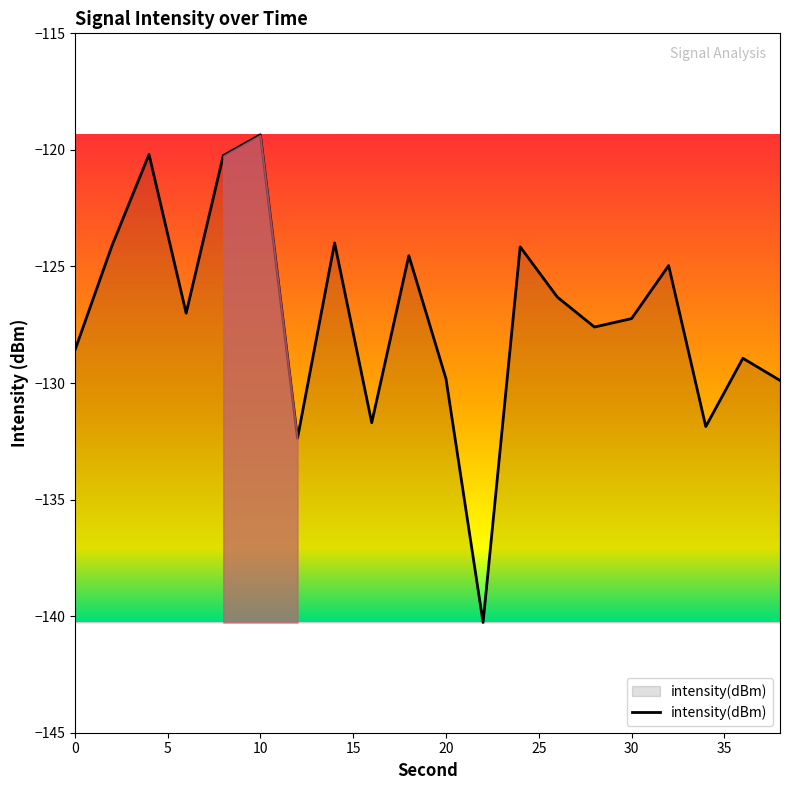

What is the minimum value shown in the chart?

-140.3